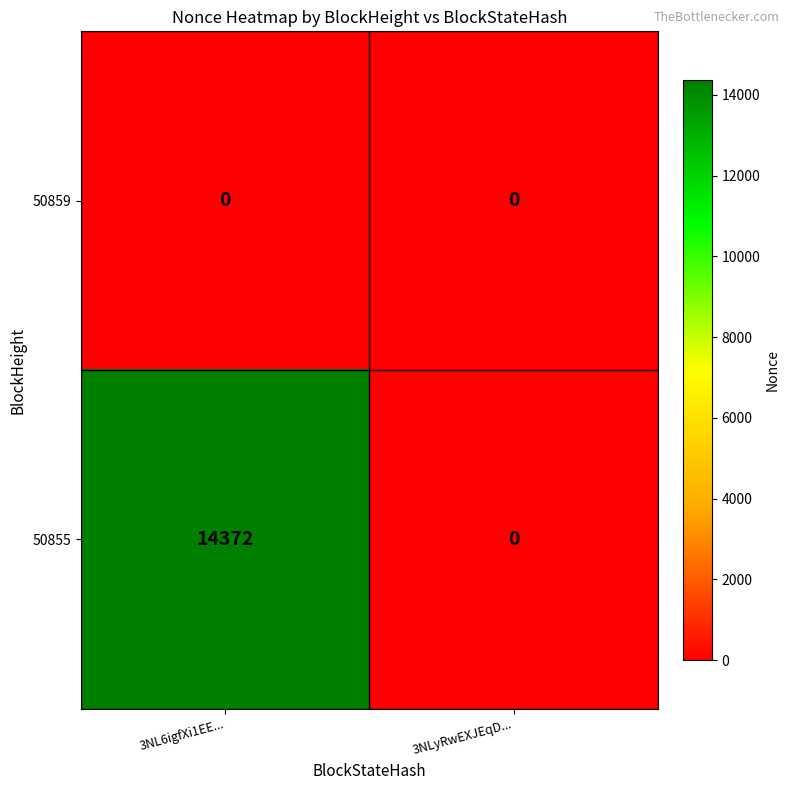

Reading right to left, what are all the values shown in this chart?

50859: 3NLyRwEXJEqD...=0	3NL6igfXi1EE...=0
50855: 3NLyRwEXJEqD...=0	3NL6igfXi1EE...=14372